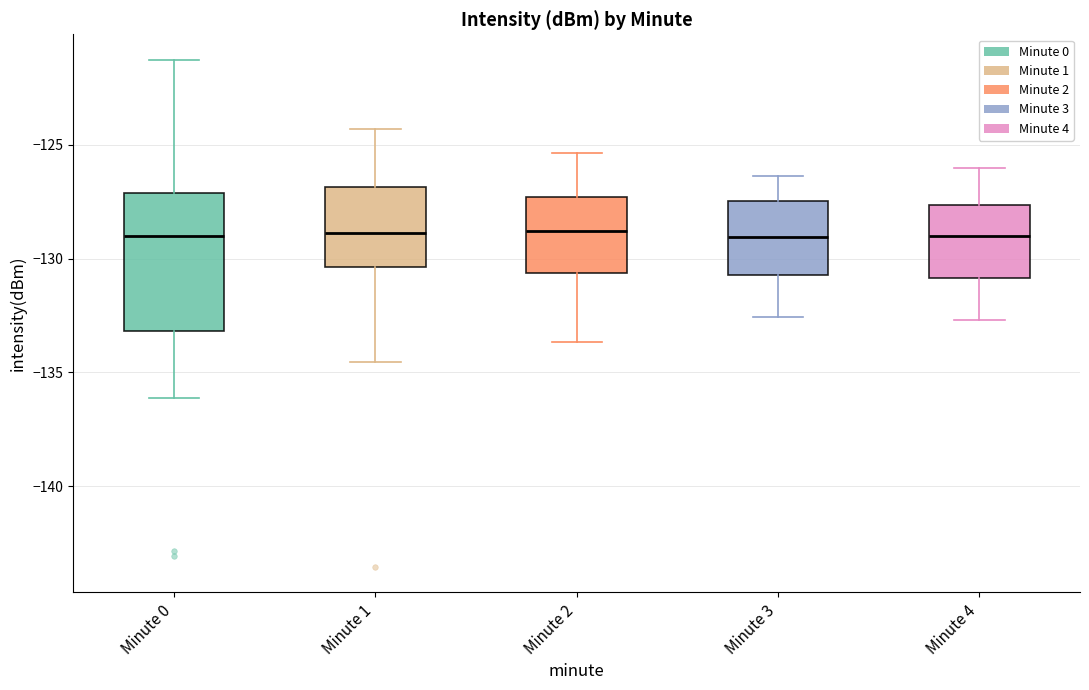

Reading left to right, transcribe this box plot: for each box, give where its median line is, the range the box spans, and where its two whiskers end, as read against the y-axis. The values are not printed on the chart, so give them approximately, as read against the axis.

Minute 0: median -129.0, box -133.0 to -127.0, whiskers -136.0 to -121.5
Minute 1: median -129.0, box -130.5 to -127.0, whiskers -134.5 to -124.5
Minute 2: median -129.0, box -130.5 to -127.5, whiskers -133.5 to -125.5
Minute 3: median -129.0, box -130.5 to -127.5, whiskers -132.5 to -126.5
Minute 4: median -129.0, box -131.0 to -127.5, whiskers -132.5 to -126.0